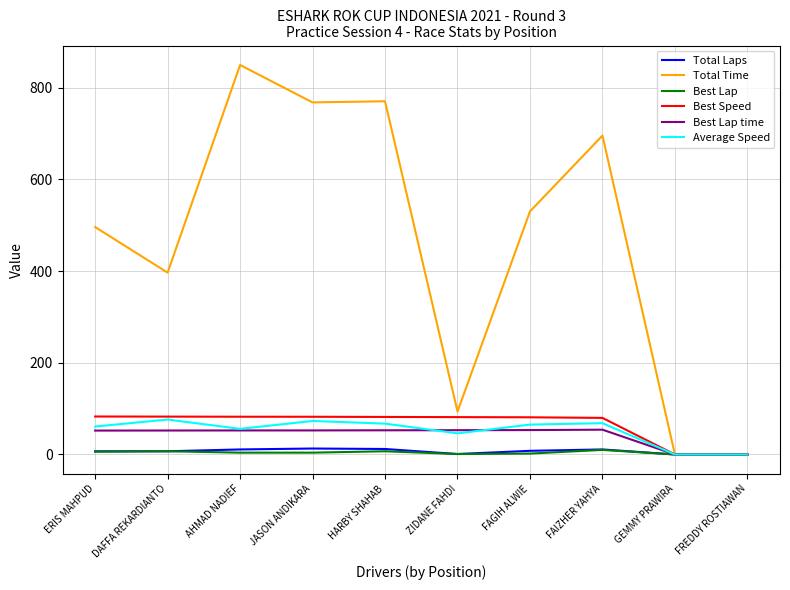

At which label does Total Time first exceed 530?

AHMAD NADIEF